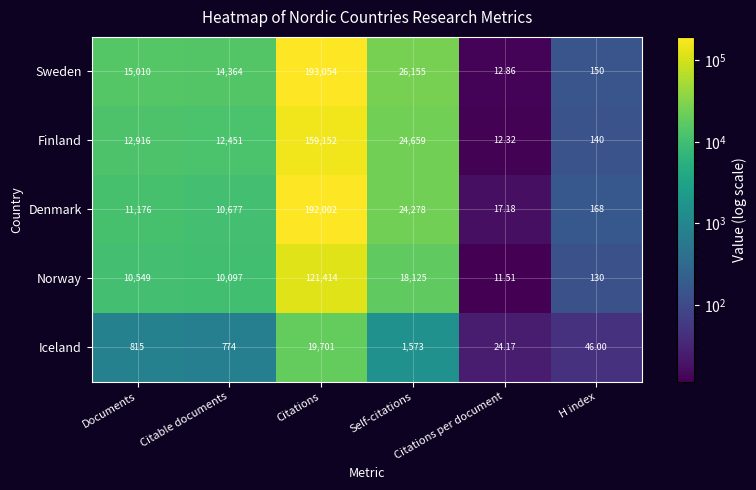

Where is Finland nearest to the value 79582?

Self-citations